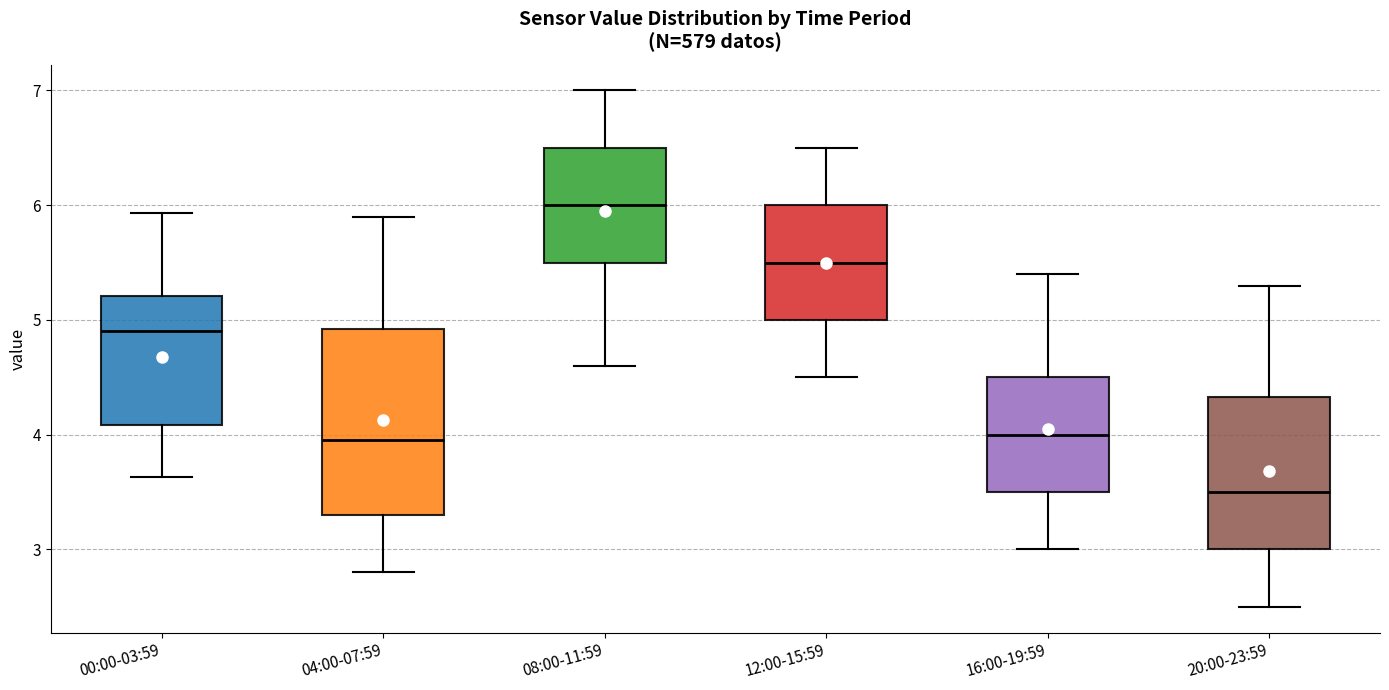

Reading left to right, read every box against the y-axis: the position of its median line, the range the box covers, and the ends of its whiskers. The values are not printed on the chart, so give them approximately, as read against the axis.

00:00-03:59: median 4.9, box 4.1 to 5.2, whiskers 3.6 to 5.9
04:00-07:59: median 4.0, box 3.3 to 4.9, whiskers 2.8 to 5.9
08:00-11:59: median 6.0, box 5.5 to 6.5, whiskers 4.6 to 7.0
12:00-15:59: median 5.5, box 5.0 to 6.0, whiskers 4.5 to 6.5
16:00-19:59: median 4.0, box 3.5 to 4.5, whiskers 3.0 to 5.4
20:00-23:59: median 3.5, box 3.0 to 4.3, whiskers 2.5 to 5.3